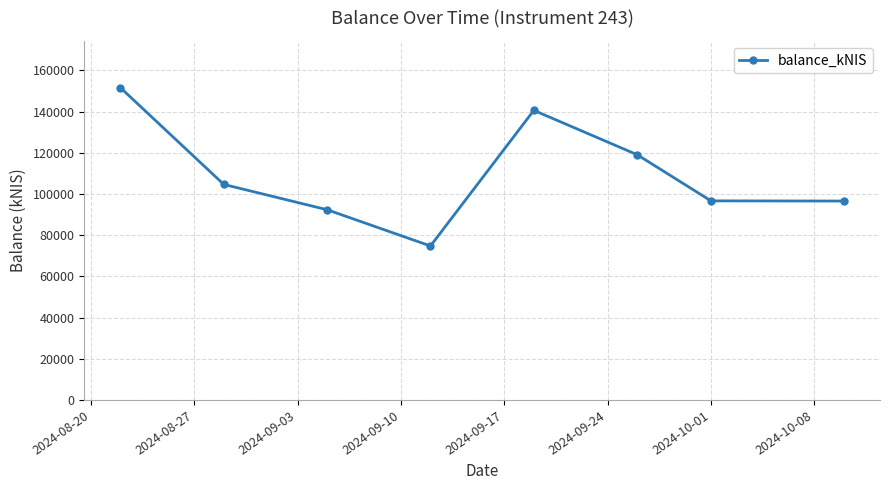

What is the maximum value shown in the chart?

151612.3